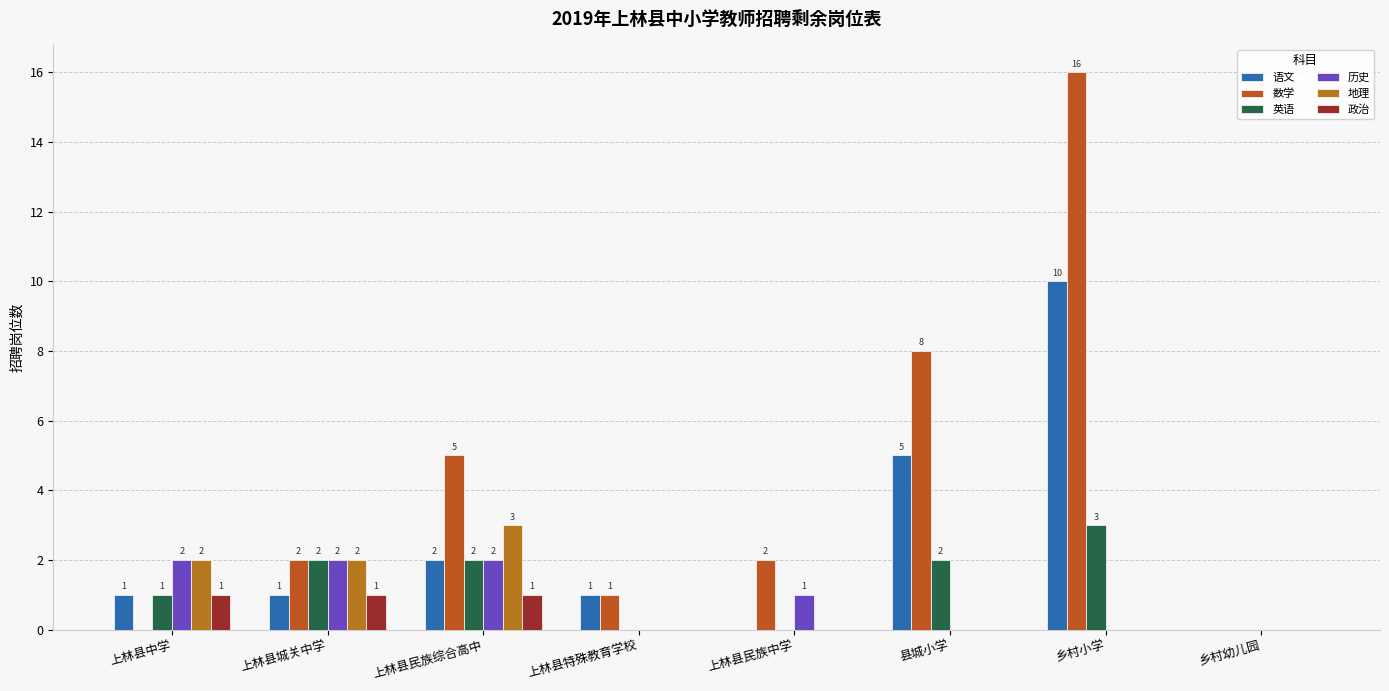

Which category has the highest value in the 地理 series?

上林县民族综合高中